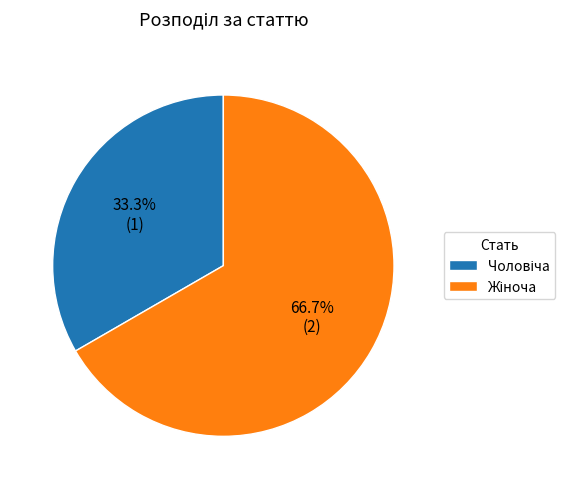

Is there a majority slice in this chart?

Yes